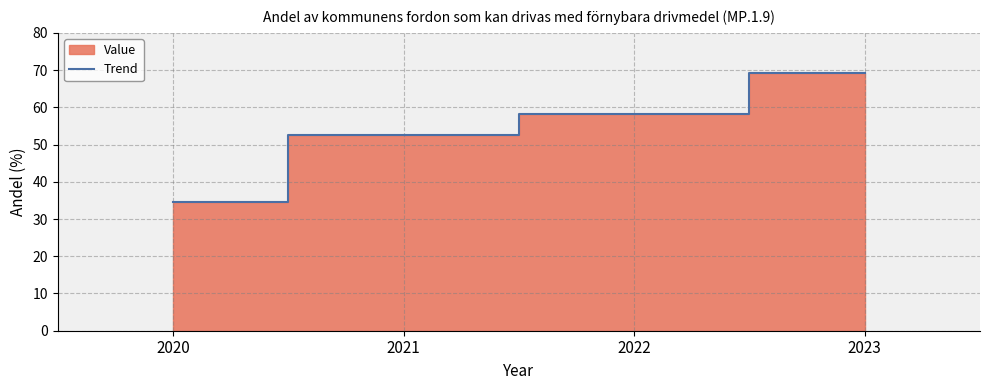

True or false: there are more than 1 points higher than both neighbors.

False